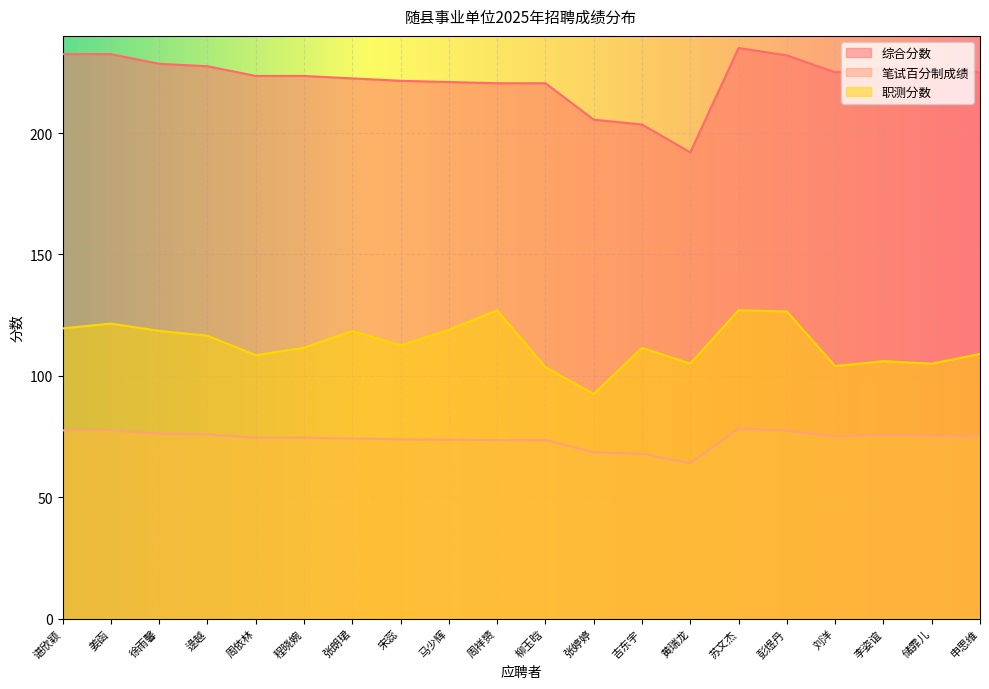

The value of 笔试百分制成绩 at 逯越 is 113.0. True or false?

False